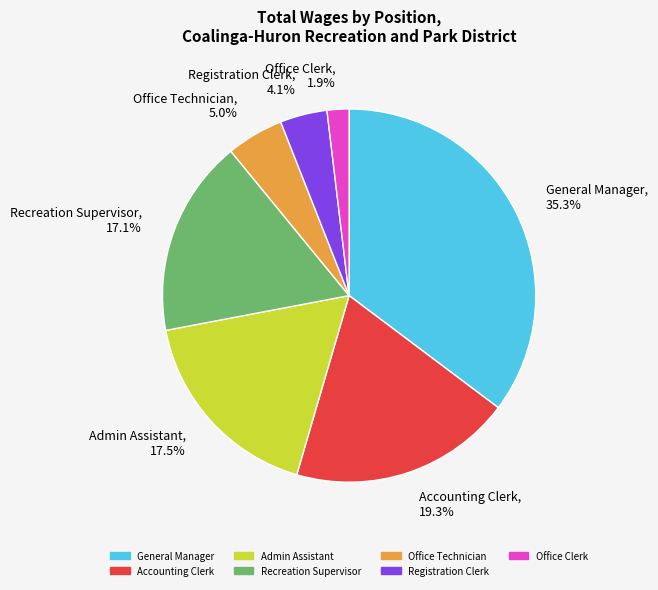

What is the total percentage of Office Clerk and Accounting Clerk?

21.2%